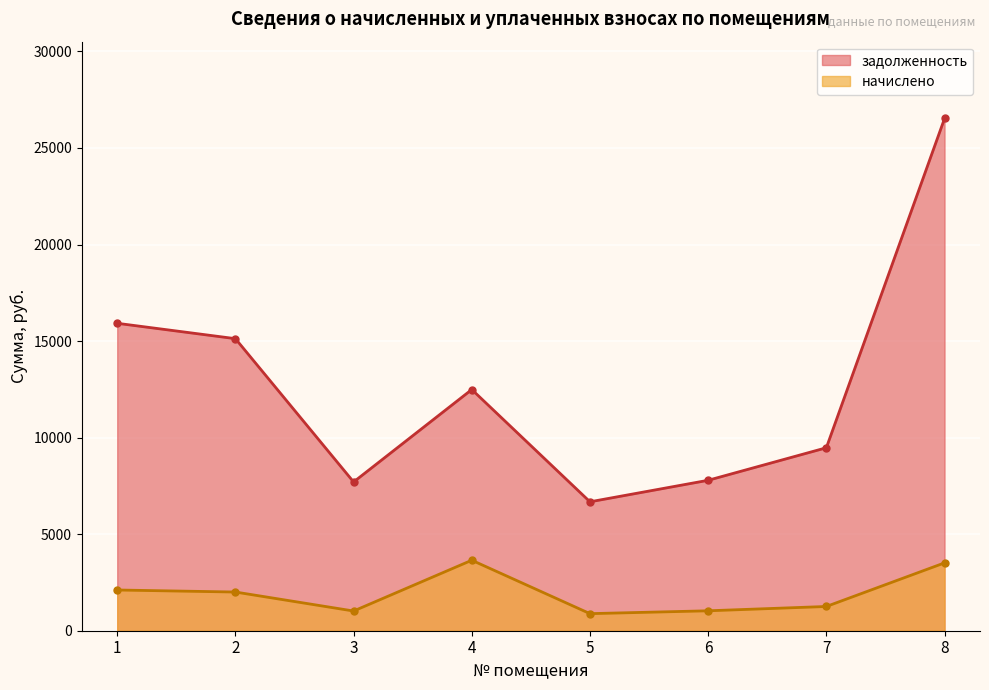

What is the difference between the начислено values at 7 and 4?

2395.0